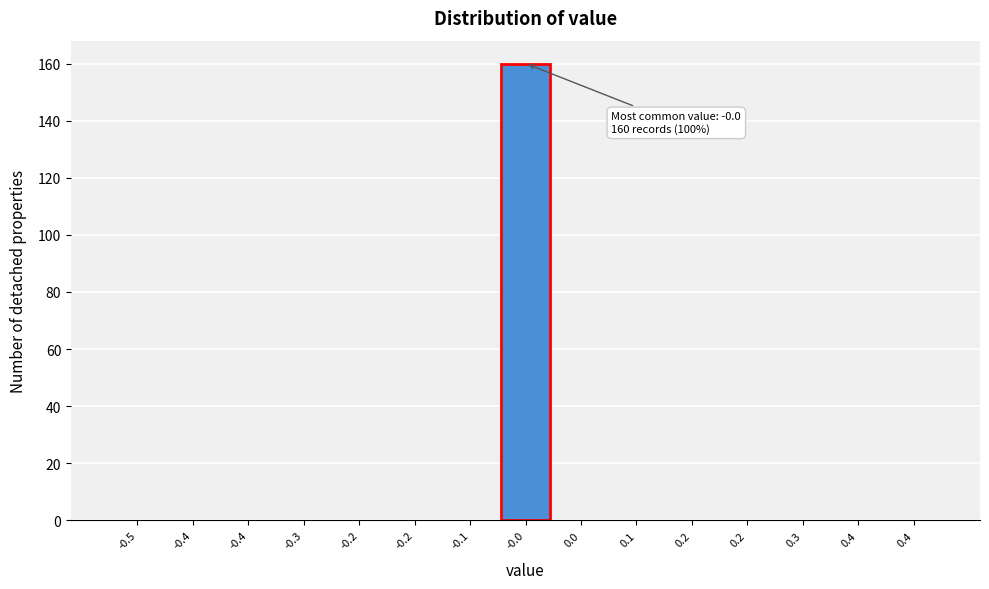

Are the bars horizontal?

No